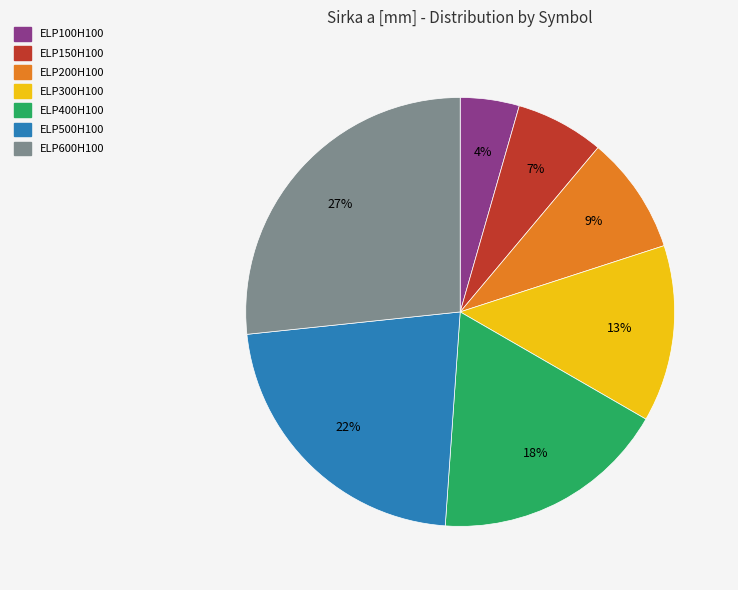

Rank the categories by value from lowest to highest.

ELP100H100, ELP150H100, ELP200H100, ELP300H100, ELP400H100, ELP500H100, ELP600H100